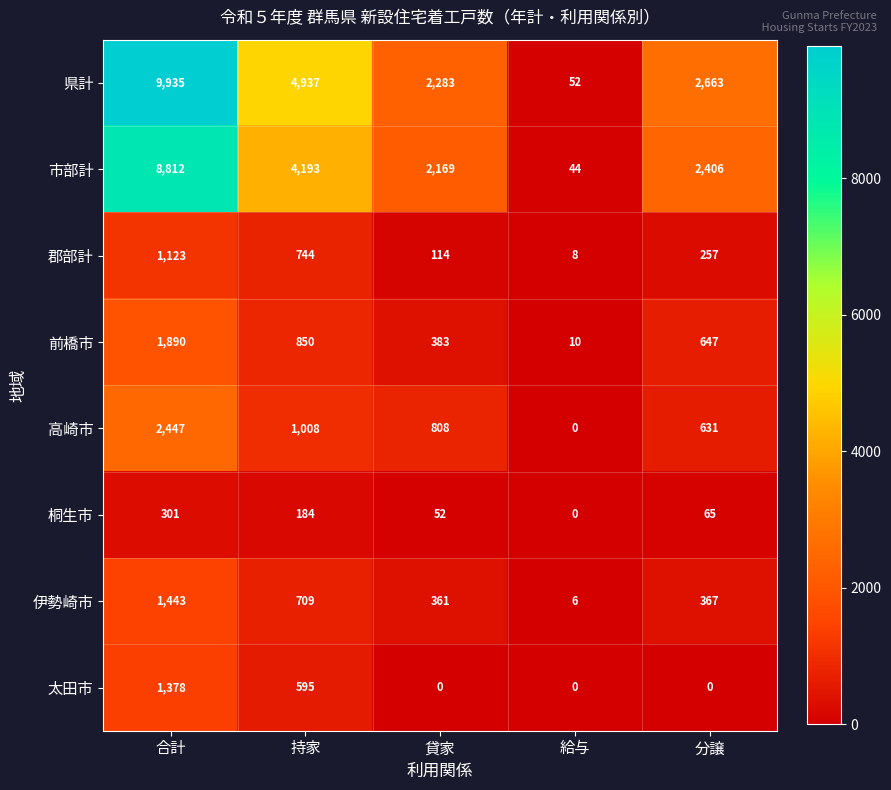

What is the average value of the 桐生市 series?

120